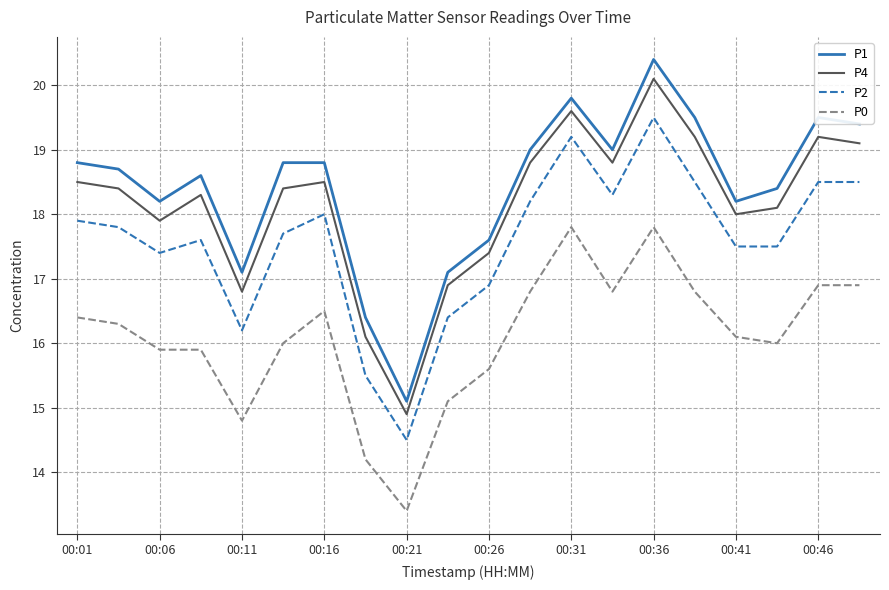

What is the smallest value displayed?

13.4